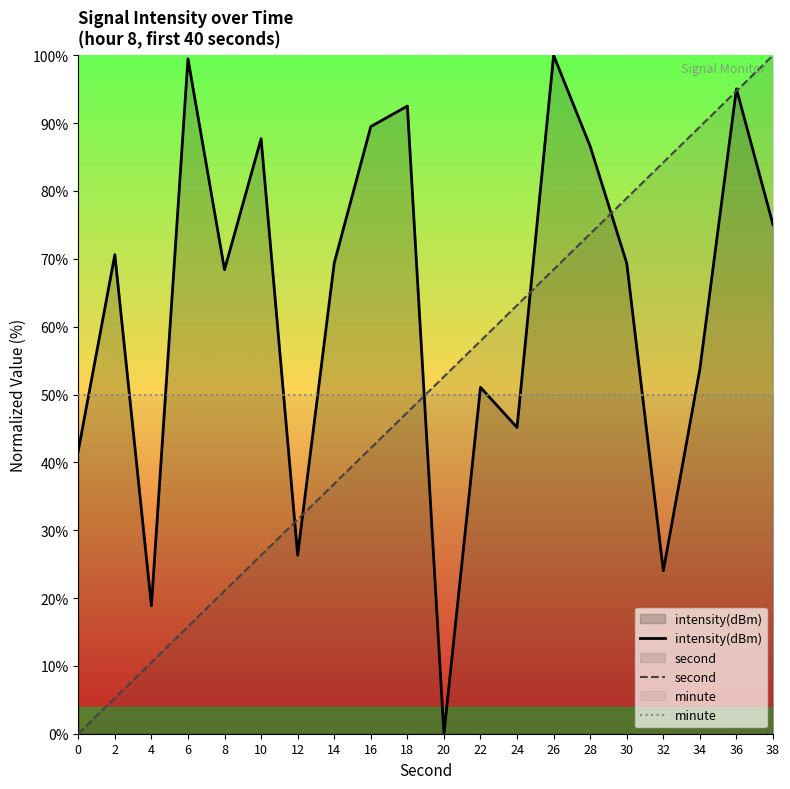

Which has a higher value, 38 or 0?

38